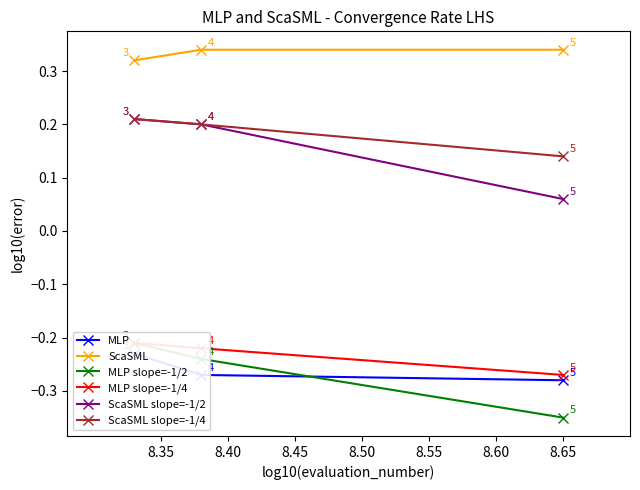

Rank the series at 8.65 from lowest to highest value.

MLP slope=-1/2, MLP, MLP slope=-1/4, ScaSML slope=-1/2, ScaSML slope=-1/4, ScaSML